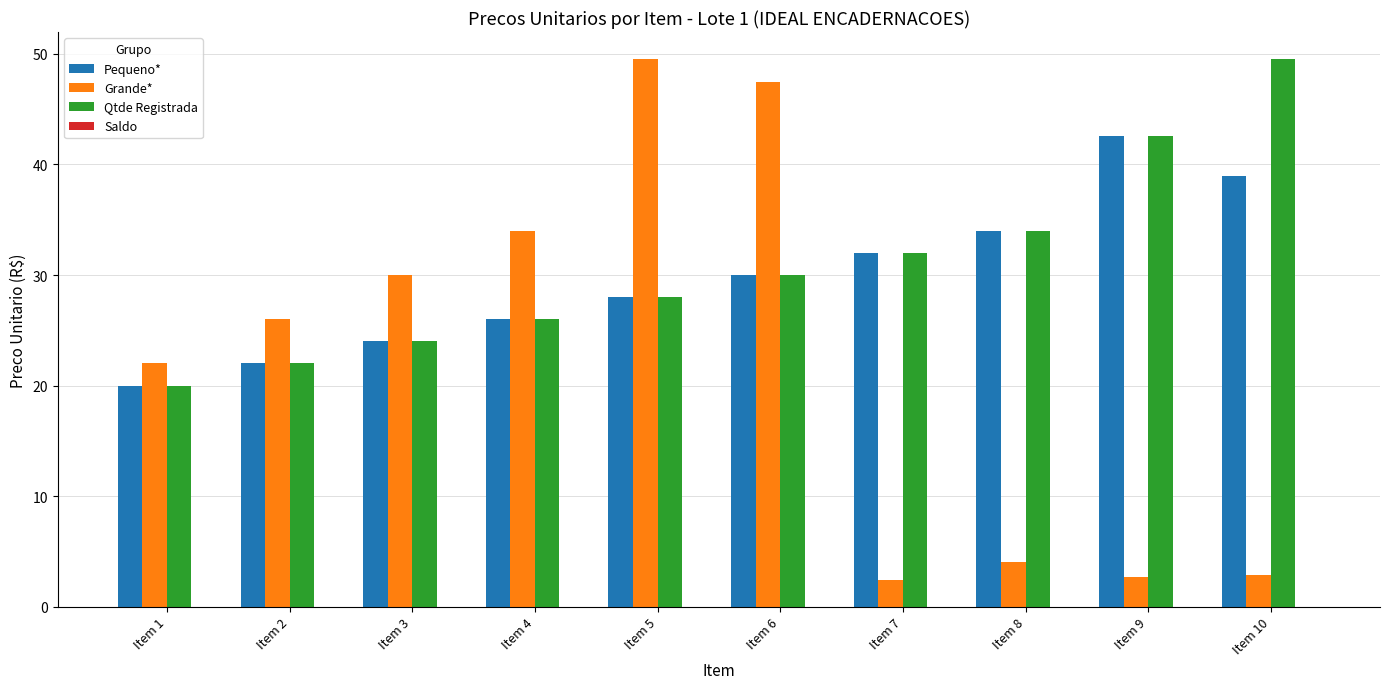

What is the difference between the maximum and minimum values in the Qtde Registrada series?

29.5